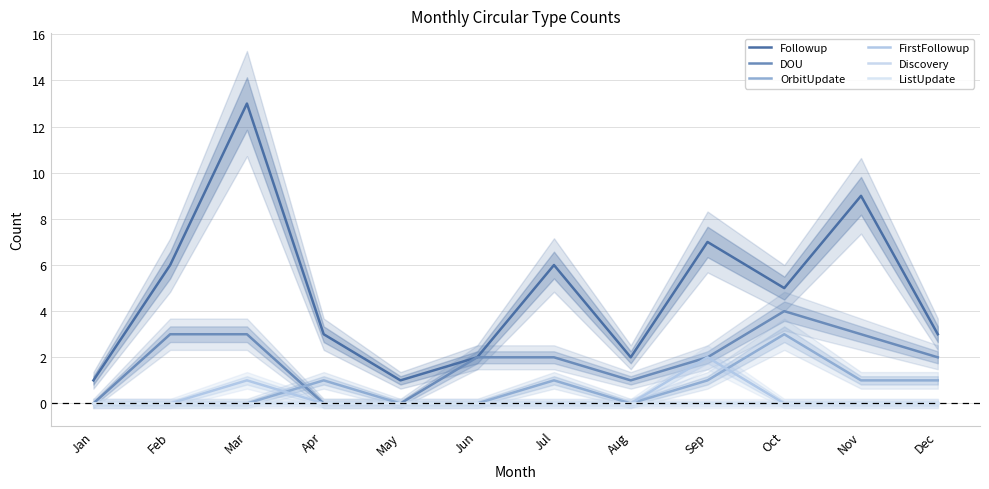

Rank the series at Oct from lowest to highest value.

FirstFollowup, Discovery, ListUpdate, OrbitUpdate, DOU, Followup